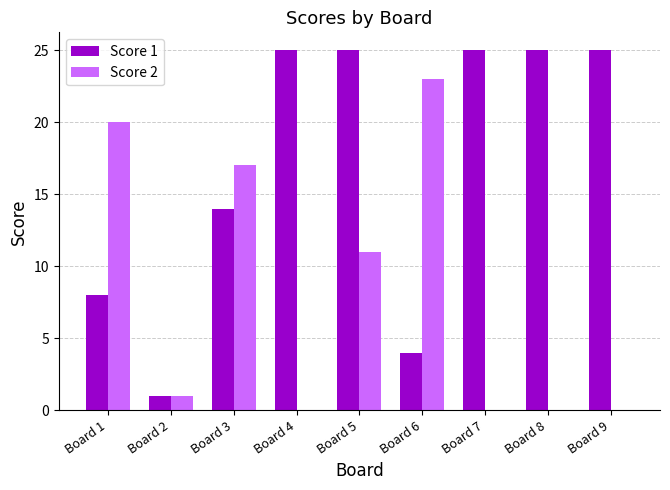

What is the spread (max minus min) of values at Board 7?

25